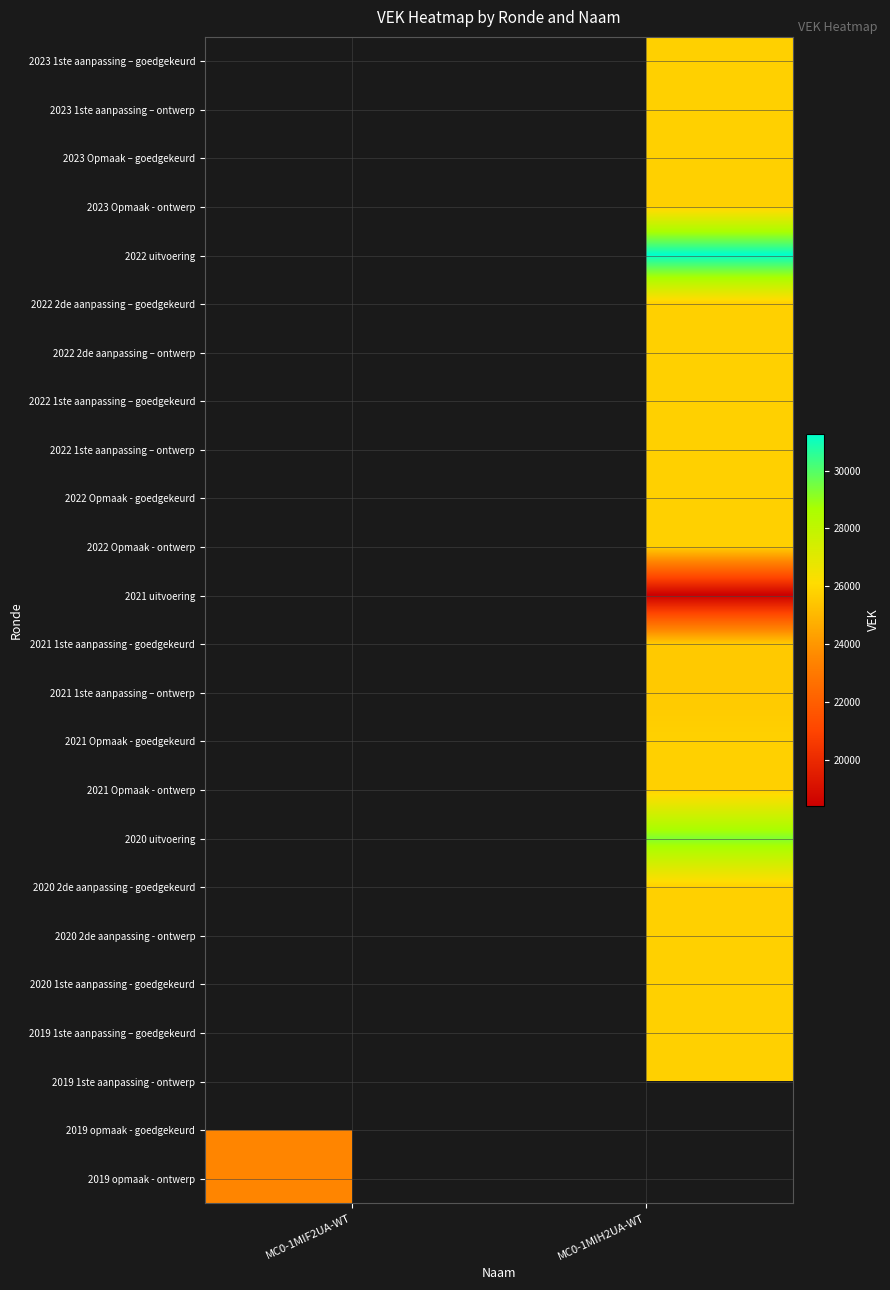

How many categories are shown in the chart?

2